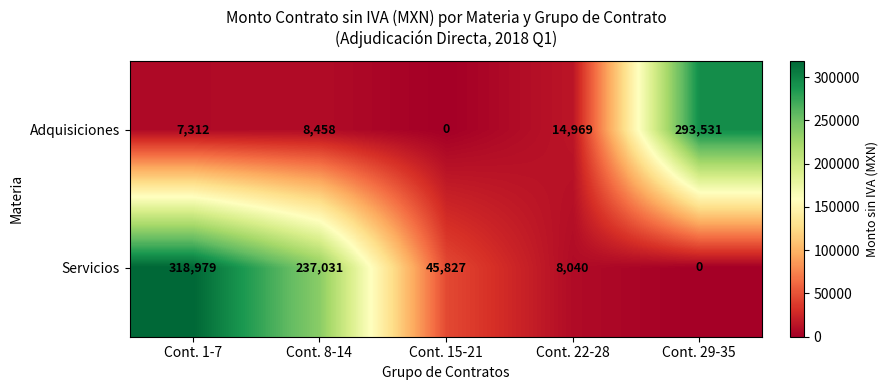

What is the difference between the maximum and minimum values in the Adquisiciones series?

293531